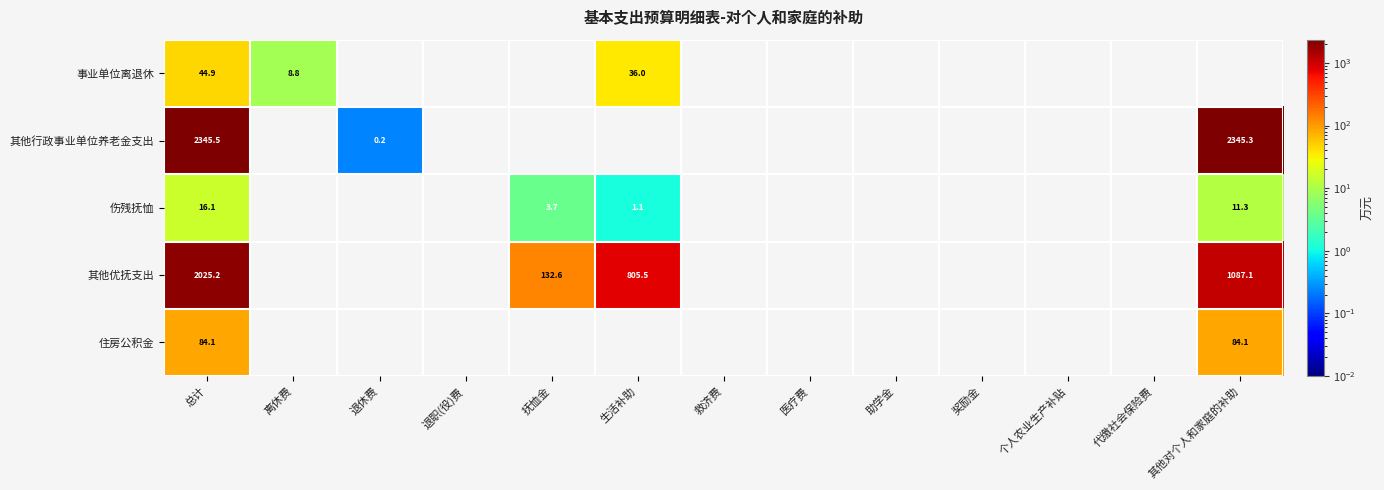

Between 救济费 and 医疗费, which is larger?

医疗费